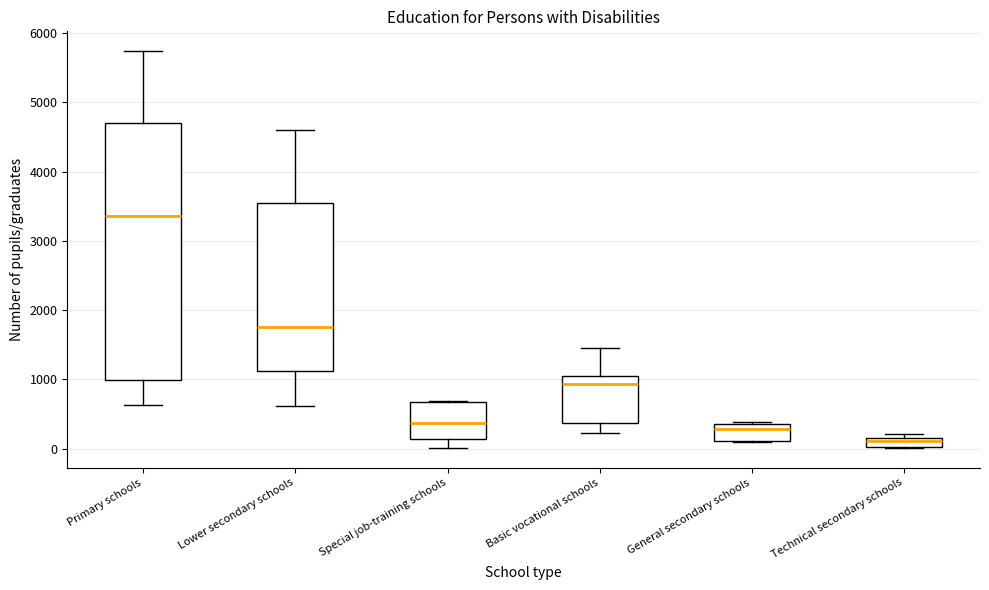

Which box is the tallest, from its lower edge to its upper edge?

Primary schools